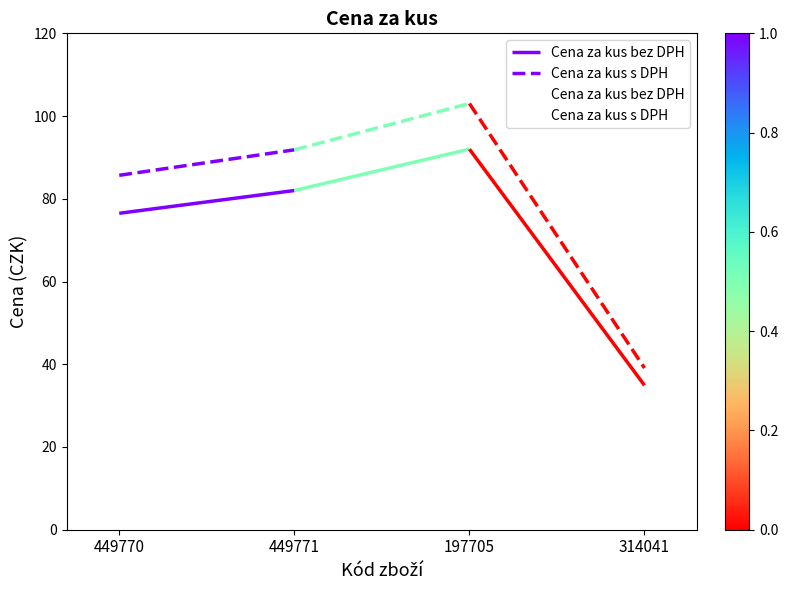

At which category does Cena za kus s DPH reach its first local peak?

197705